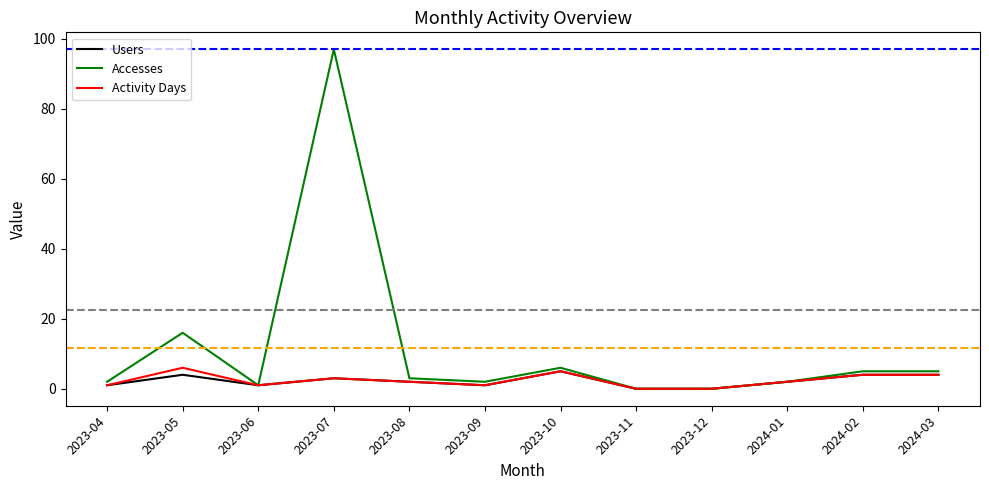

The value of Accesses at 2023-06 is 1. True or false?

True